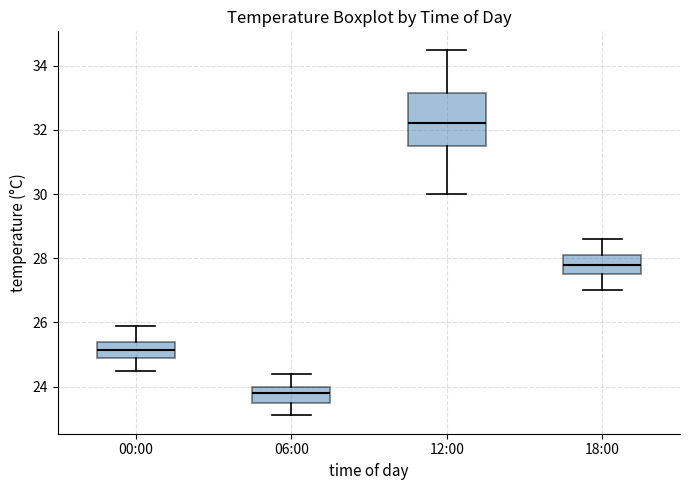

Reading left to right, read every box against the y-axis: the position of its median line, the range the box covers, and the ends of its whiskers. The values are not printed on the chart, so give them approximately, as read against the axis.

00:00: median 25.2, box 25.0 to 25.4, whiskers 24.6 to 26.0
06:00: median 23.8, box 23.6 to 24.0, whiskers 23.2 to 24.4
12:00: median 32.2, box 31.6 to 33.2, whiskers 30.0 to 34.6
18:00: median 27.8, box 27.6 to 28.2, whiskers 27.0 to 28.6